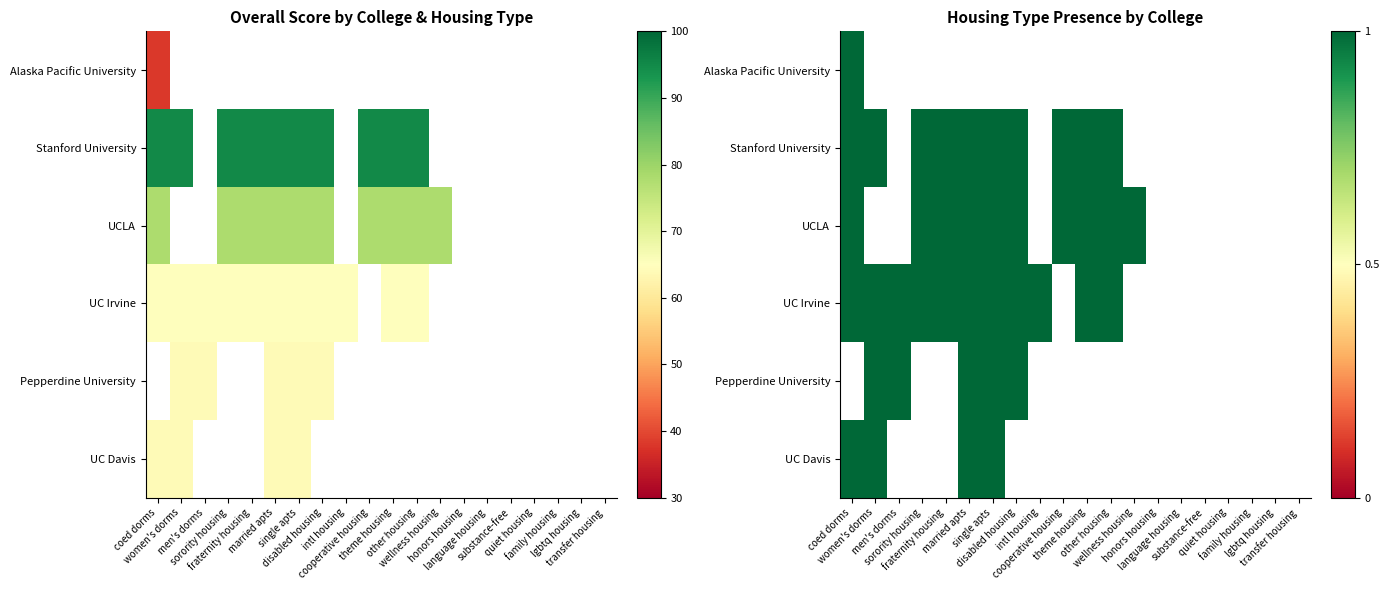

List the labels in order of UC Irvine value, largest first.

0, 1, 2, 3, 4, 5, 6, 7, 8, 9, 10, 11, 12, 13, 14, 15, 16, 17, 18, 19